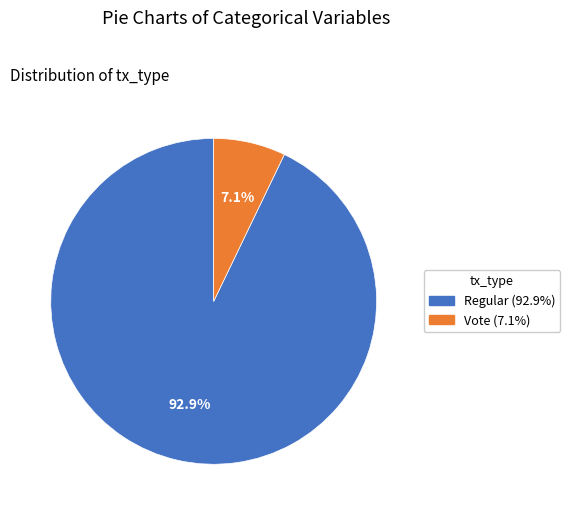

Do Regular and Vote together represent more than half of the pie?

Yes